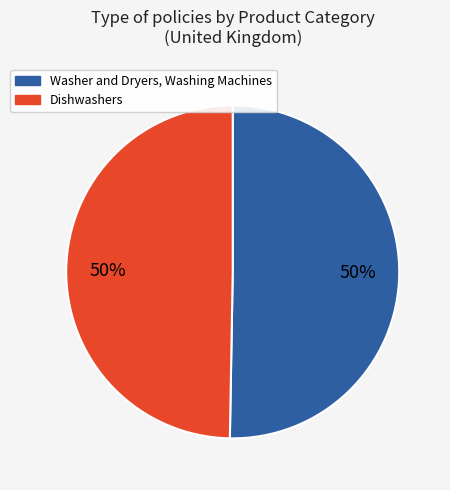

The Dishwashers slice represents 55% of the pie. True or false?

False